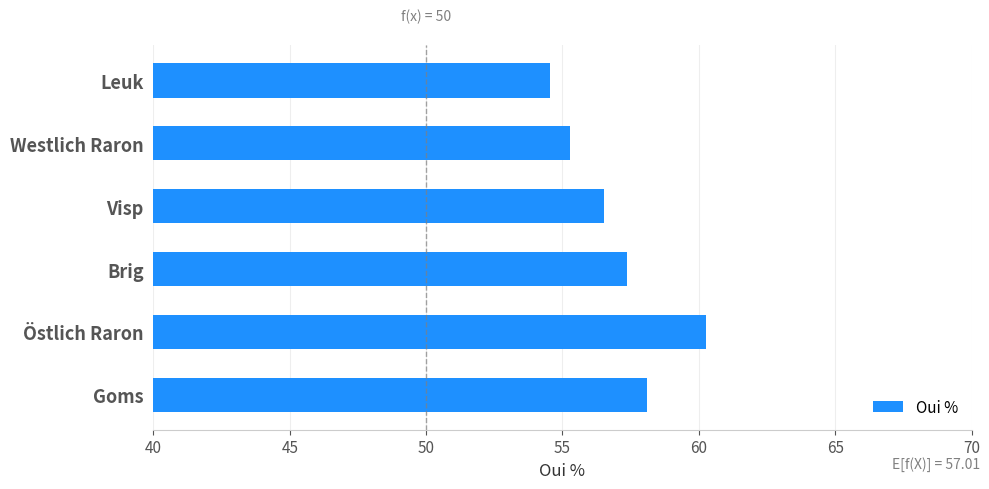

How many series are shown in this chart?

1